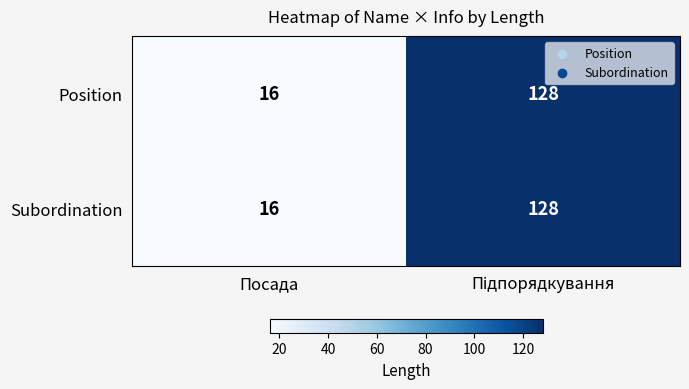

Read the Position value at Посада.

16